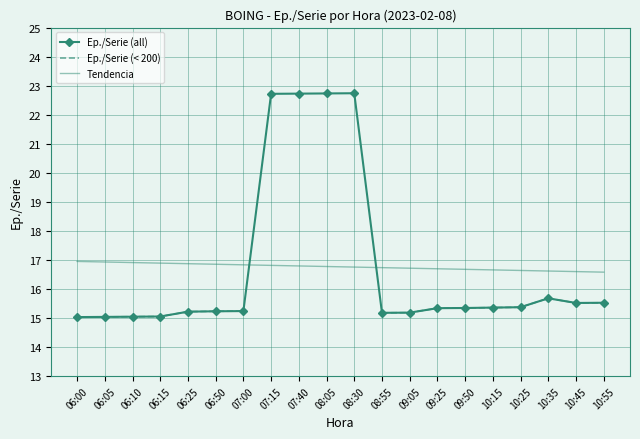

Count the number of categories in the chart.

20